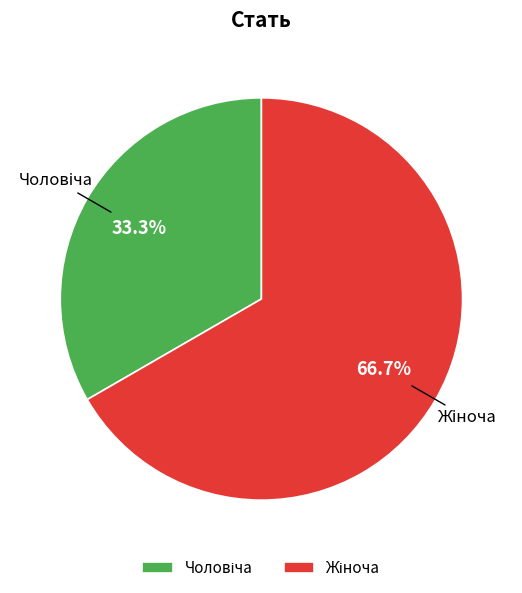

Is there any slice that represents more than half of the pie?

Yes